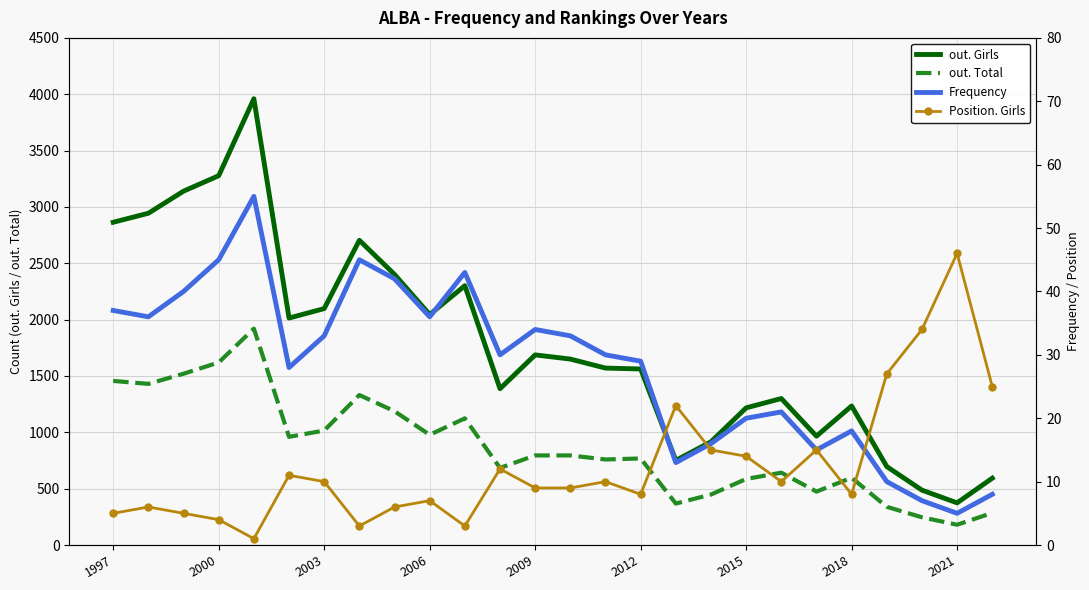

Reading left to right, extract all data points from this chart.

out. Girls: 2864	2944	3140	3277	3960	2014	2098	2704	2401	2045	2301	1387	1687	1650	1570	1562	751	916	1217	1300	966	1234	696	487	374	593
out. Total: 1456	1430	1520	1620	1920	960	1016	1331	1187	978	1124	684	795	795	759	768	368	448	586	642	474	597	339	246	180	285
Frequency: 37	36	40	45	55	28	33	45	42	36	43	30	34	33	30	29	13	16	20	21	15	18	10	7	5	8
Position. Girls: 5	6	5	4	1	11	10	3	6	7	3	12	9	9	10	8	22	15	14	10	15	8	27	34	46	25